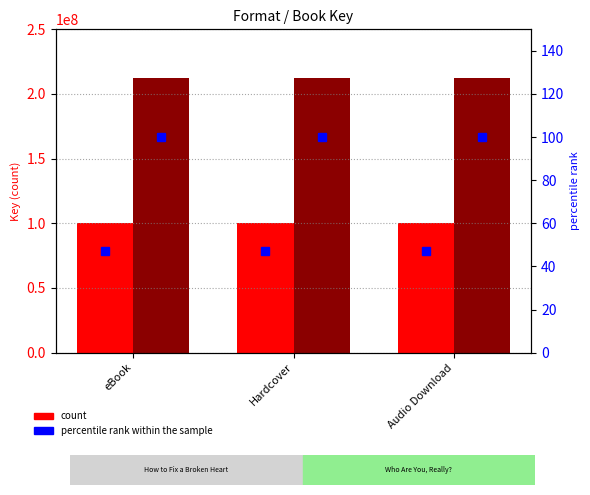

At how many categories does at least one series exceed 170495633?

3